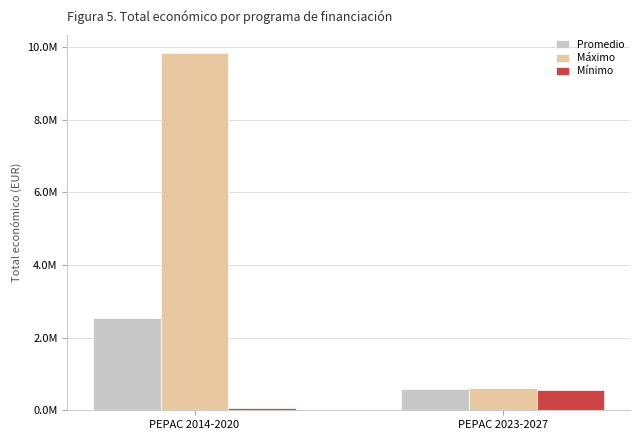

Does the chart contain stacked bars?

No